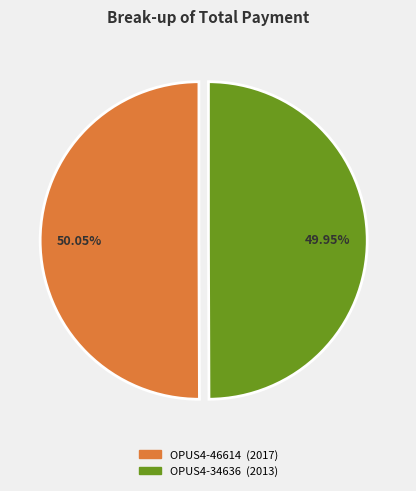

Is there a majority slice in this chart?

Yes